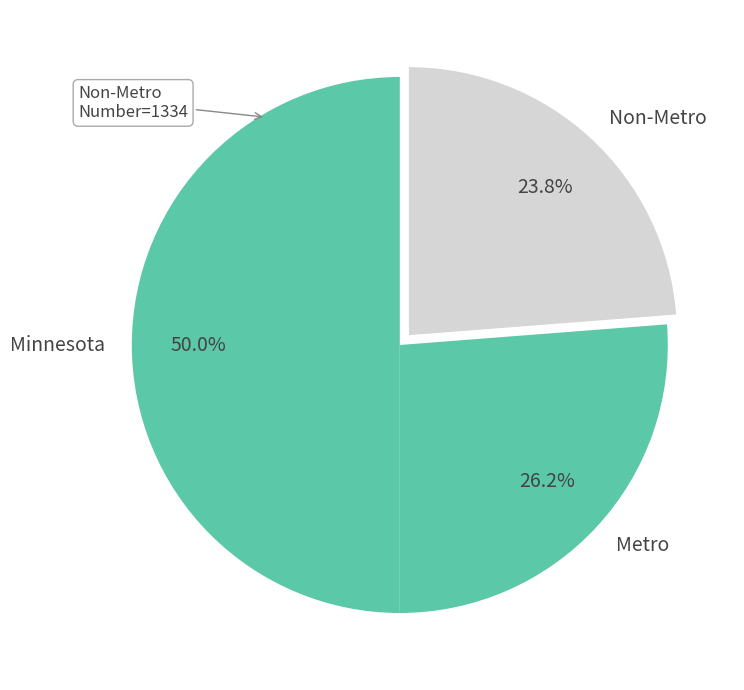

How many slices are in this pie chart?

3